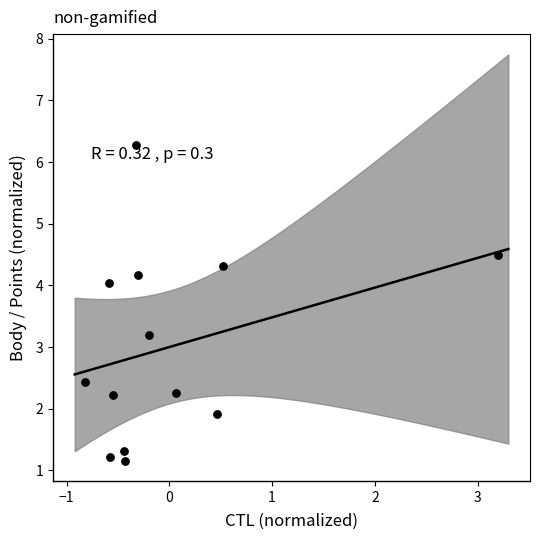

What Y value in the scatter plot is closest to 3?

3.2